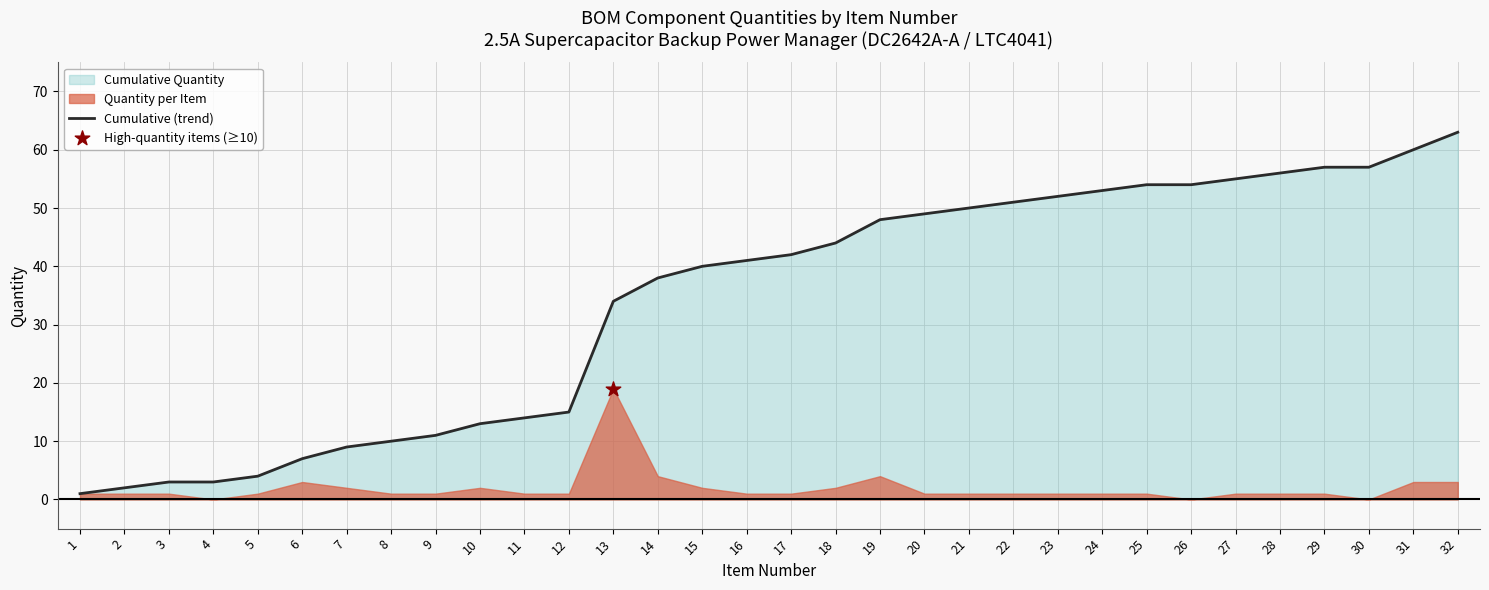

What is the change in value from 7 to 30?

+48